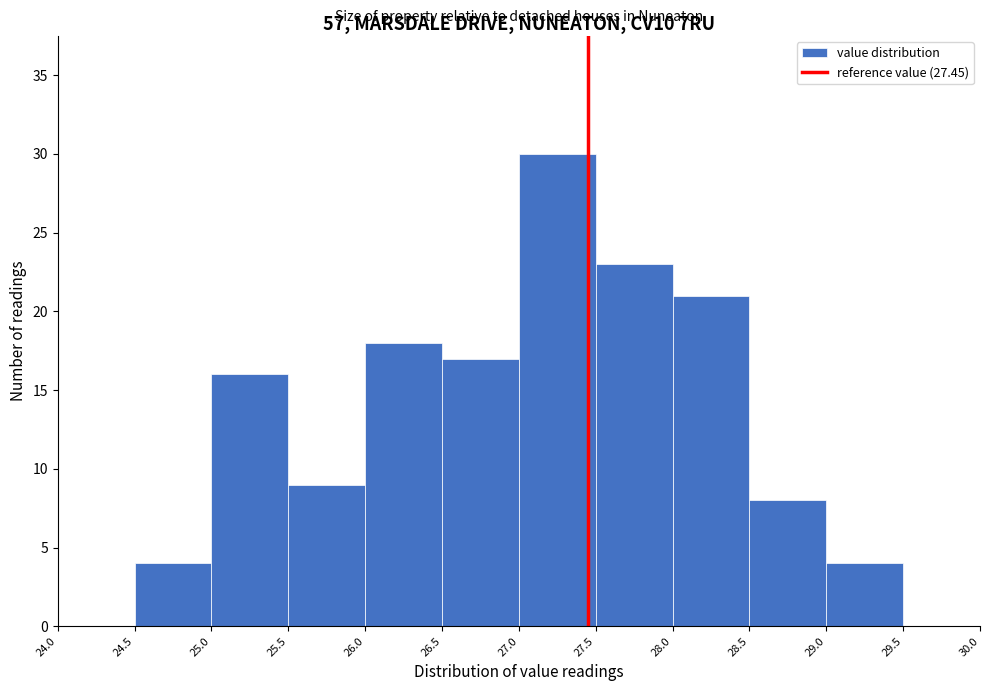

Over which range of the x-axis is the bar tallest?

27.0 to 27.5